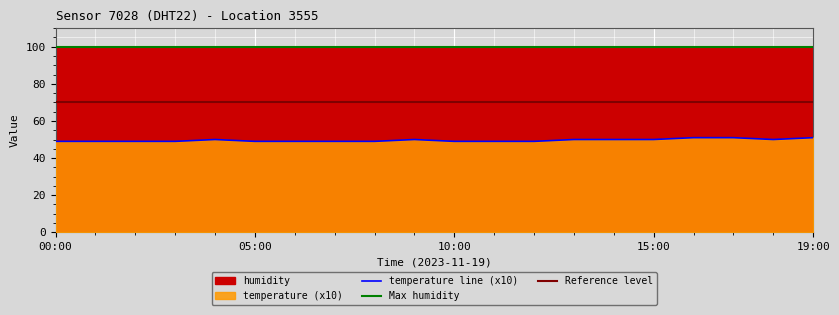

What is the label of the 4th point from the right?

16:00